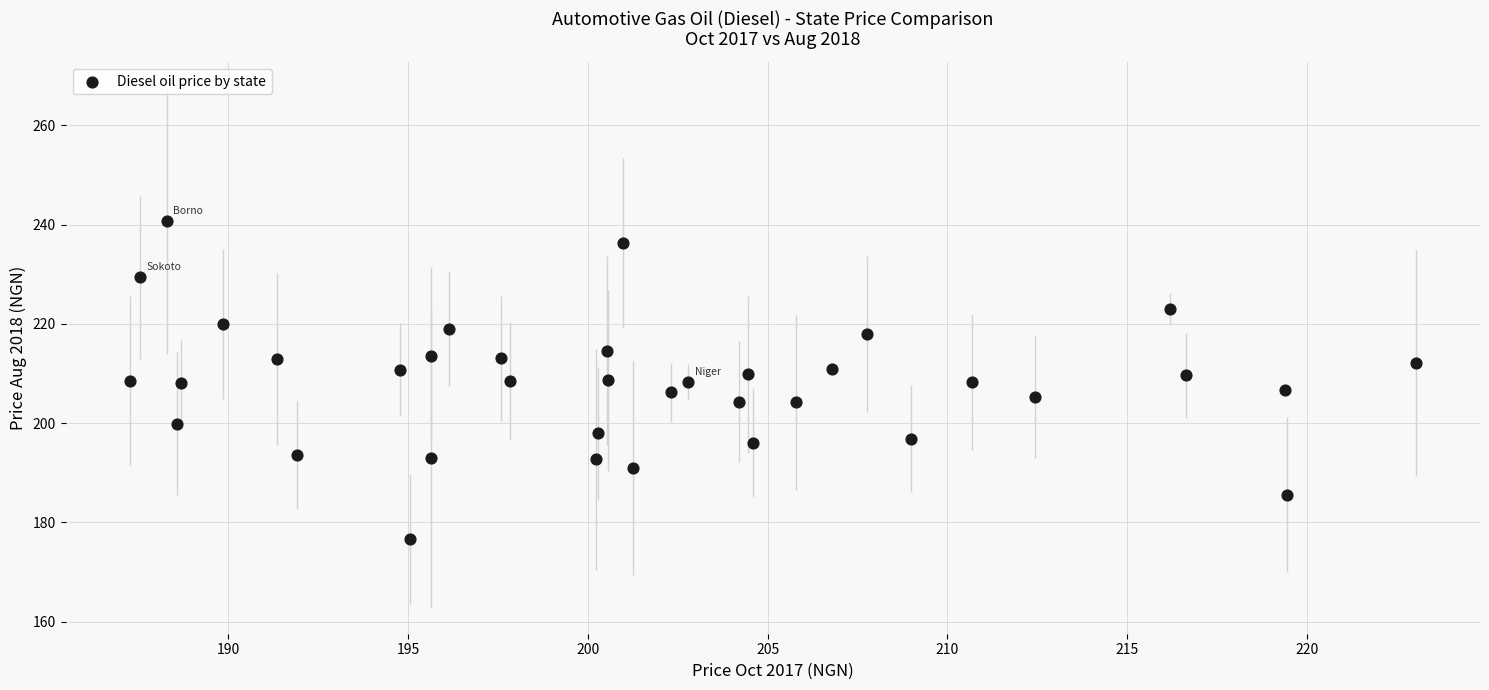

What is the range of Y values (max minus min)?

64.0